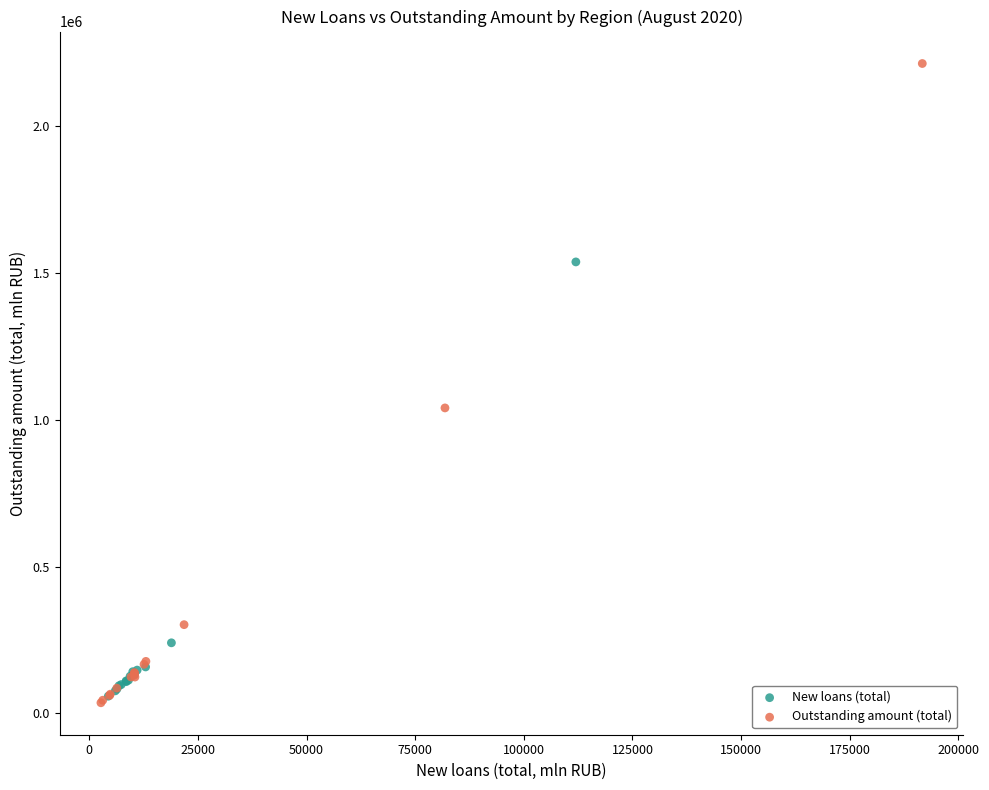

Which series has the widest spread of Y values?

Outstanding amount (total)